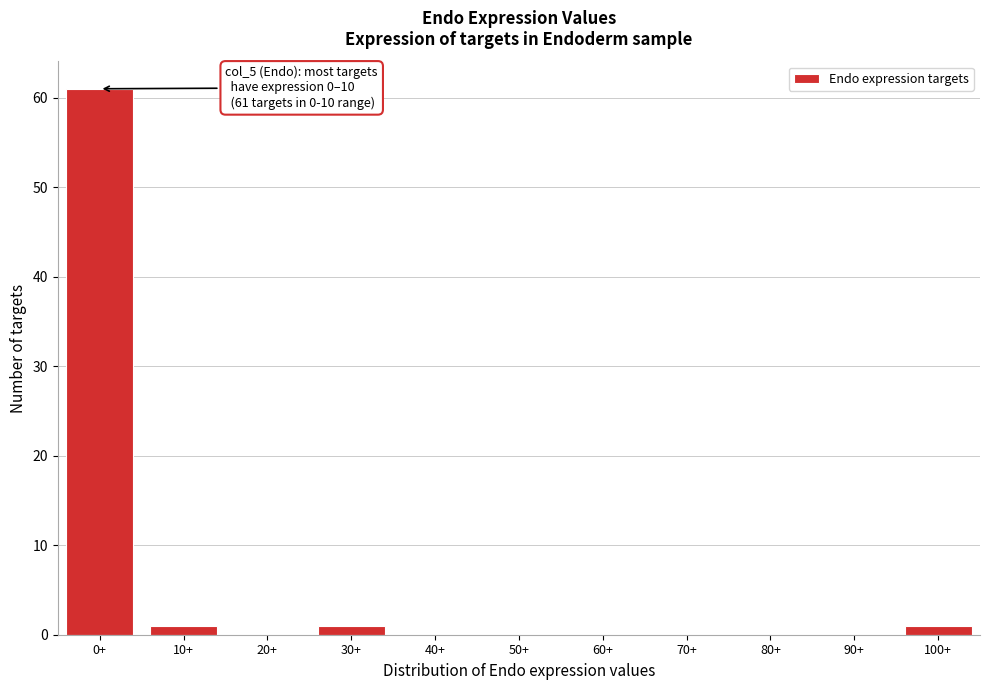

Reading left to right, extract all data points from this chart.

0+=61	10+=1	20+=0	30+=1	40+=0	50+=0	60+=0	70+=0	80+=0	90+=0	100+=1